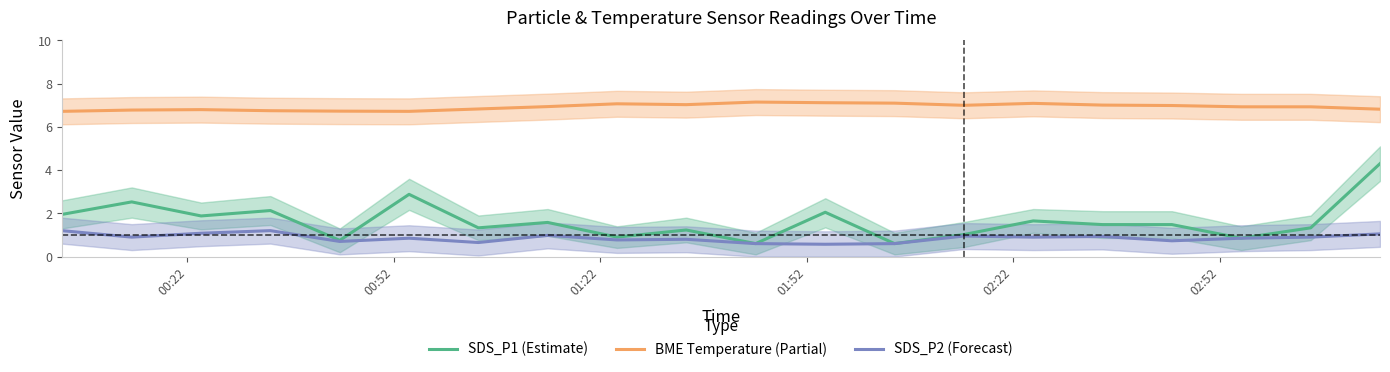

What is the maximum value for SDS_P2 (Forecast)?

1.2